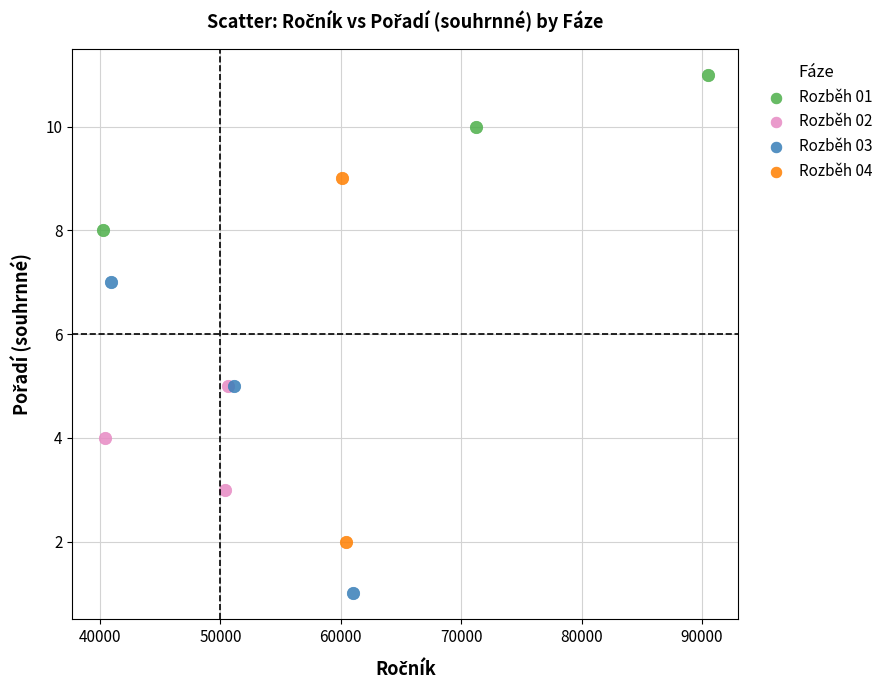

Which series reaches the minimum Y coordinate?

Rozběh 03